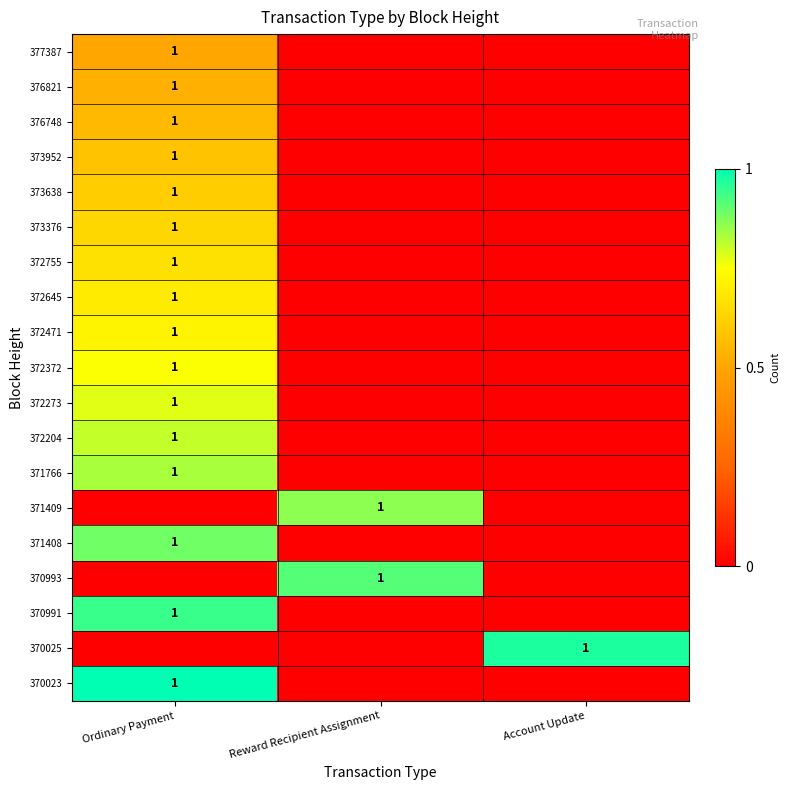

The value of 371409 at Reward Recipient Assignment is 1. True or false?

True